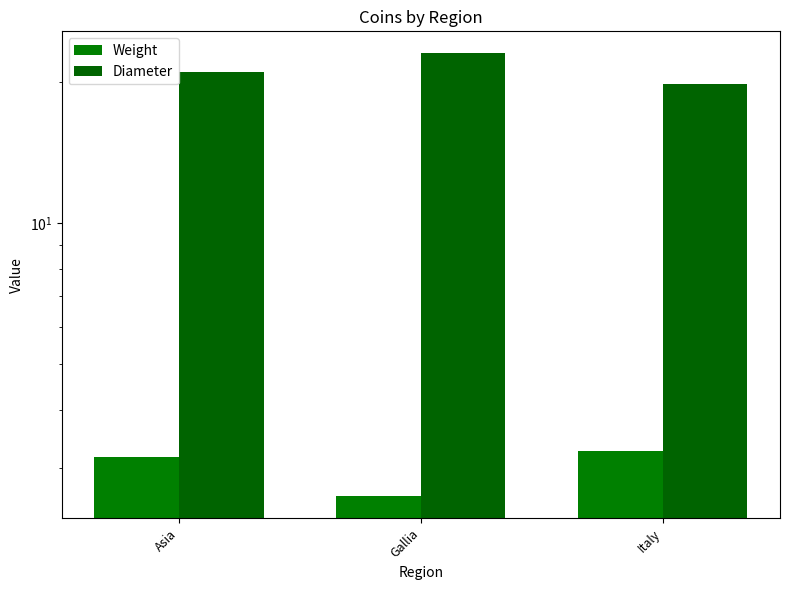

What is the approximate value of Diameter at Gallia?

23.0